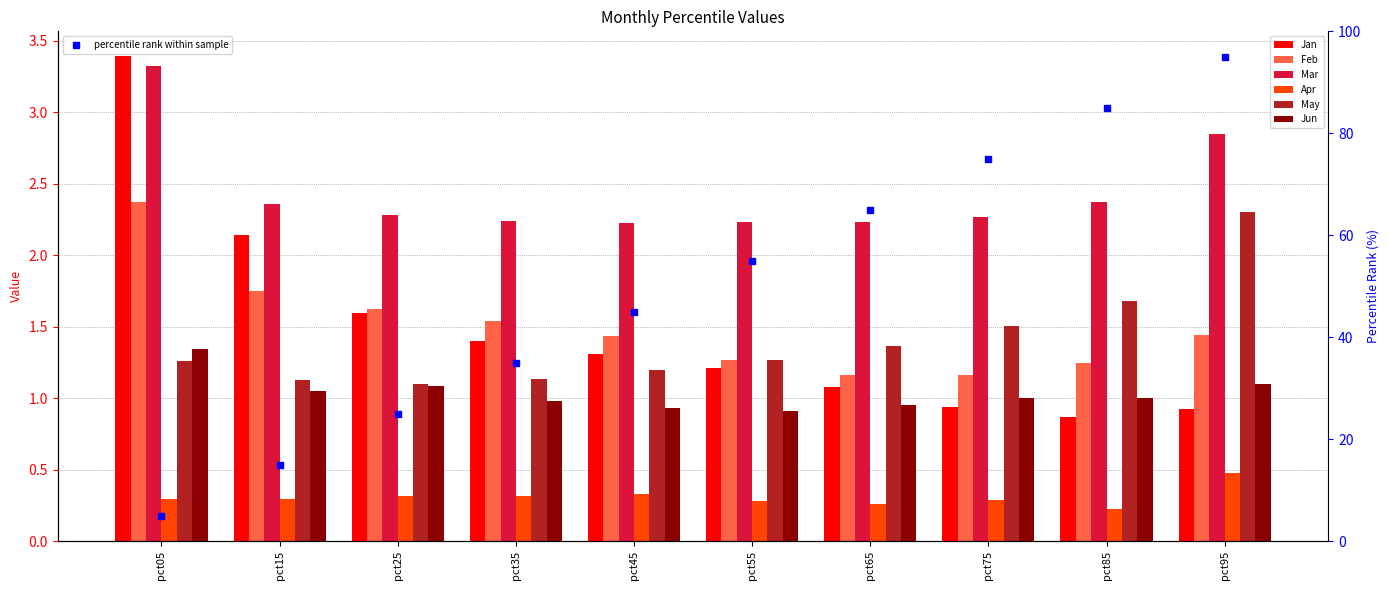

Which series has the largest total across all categories?

Mar